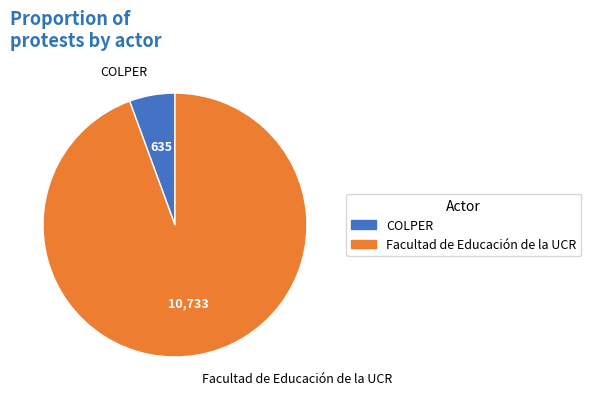

Is the sum of COLPER and Facultad de Educación de la UCR greater than half?

Yes